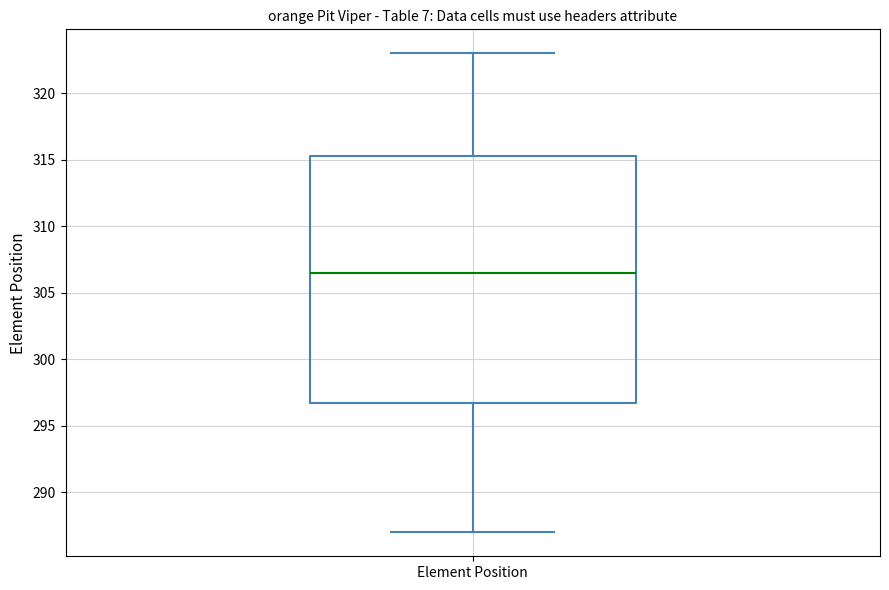

Transcribe this box plot: give where the median line is, the range the box spans, and where the two whiskers end, as read against the y-axis. The values are not printed on the chart, so give them approximately, as read against the axis.

median 306.5, box 297.0 to 315.5, whiskers 287.0 to 323.0